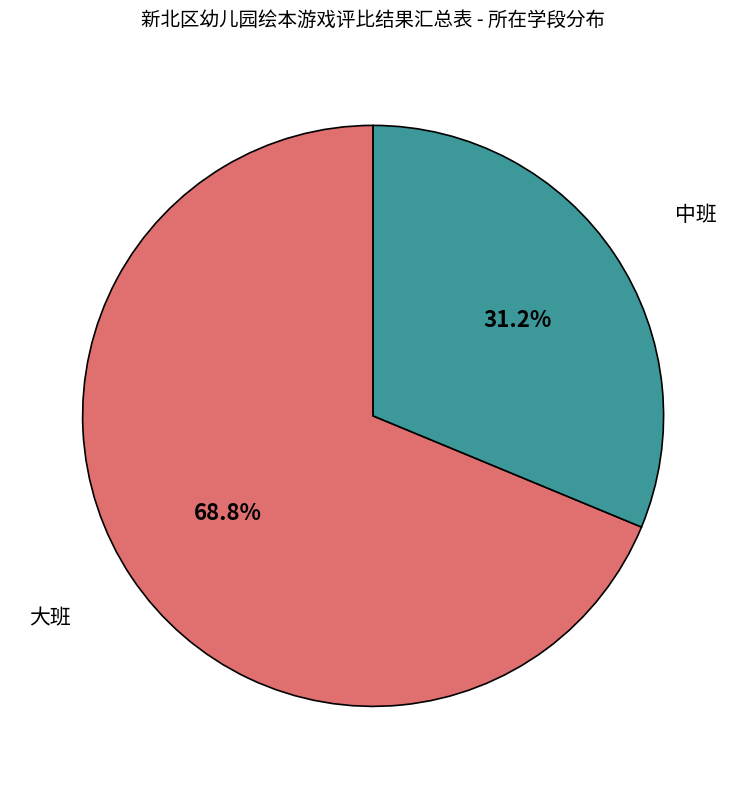

Does any single category account for the majority?

Yes